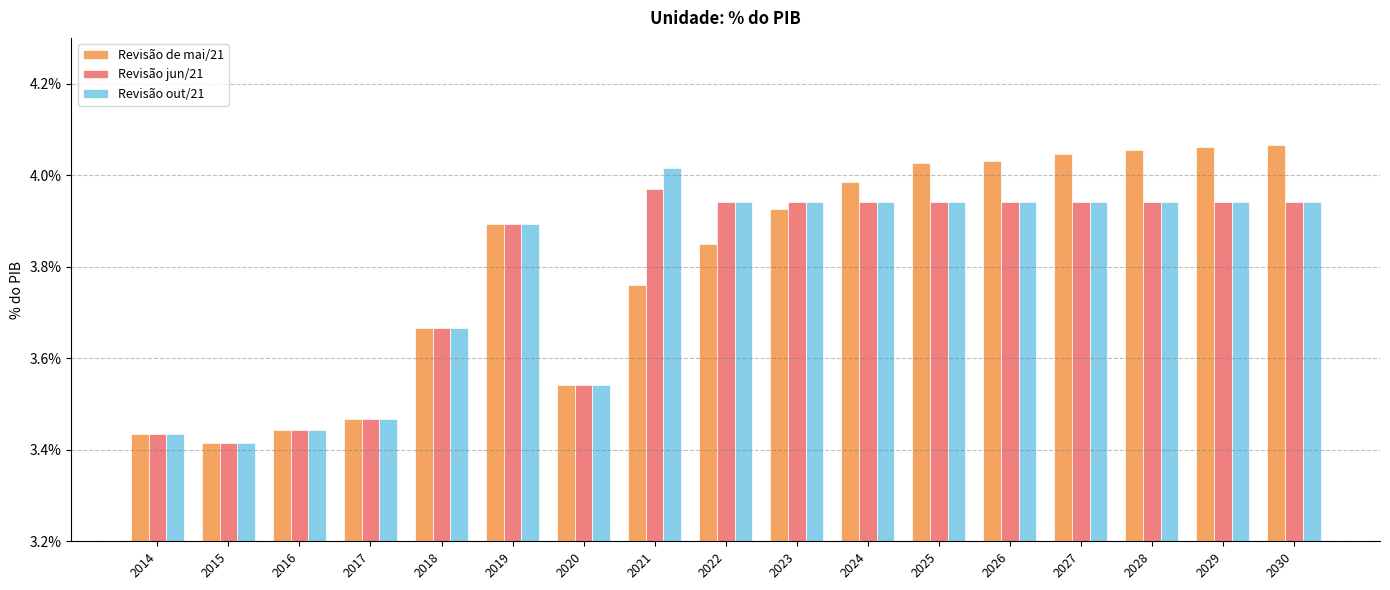

Is the value of Revisão jun/21 at 2020 greater than the value of Revisão out/21 at 2016?

Yes